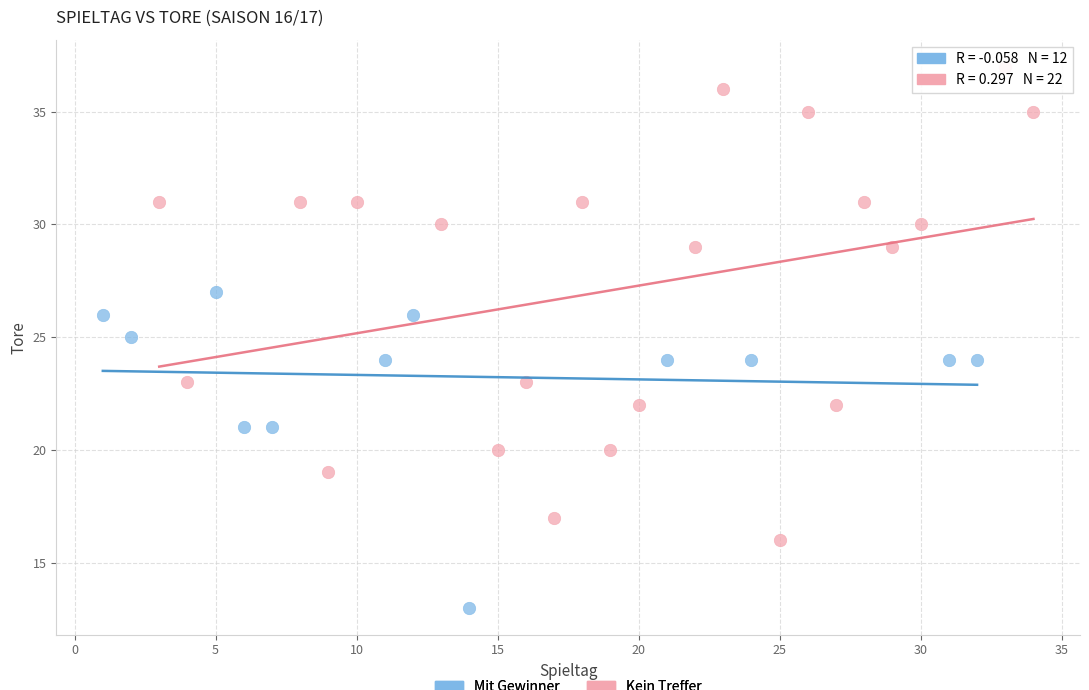

Which series reaches the maximum Y coordinate?

Kein Treffer